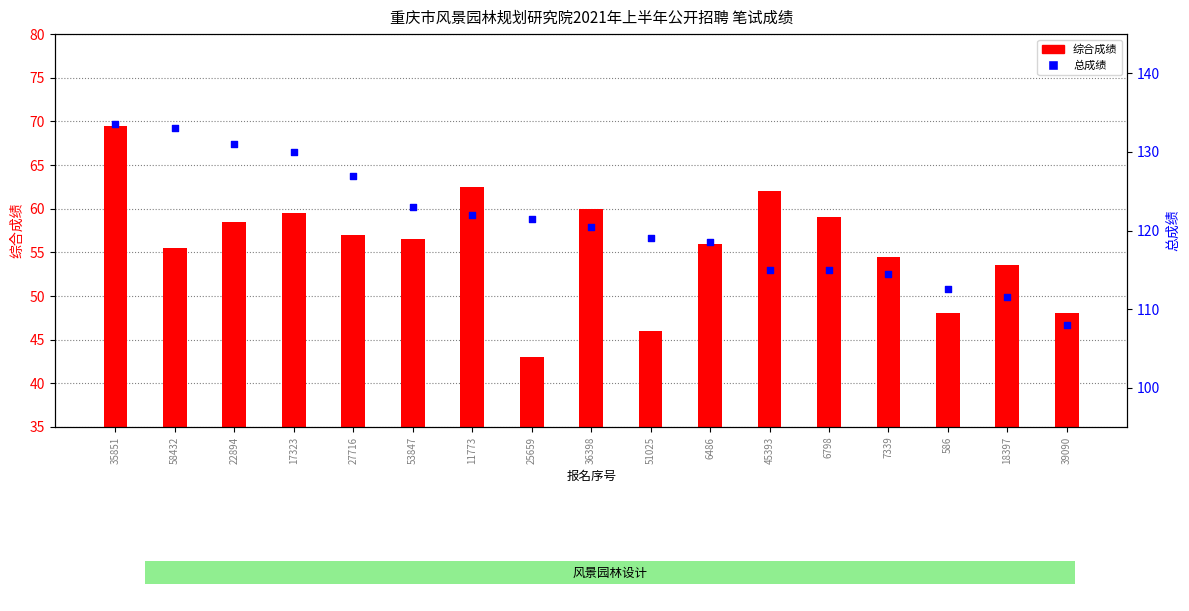

Is the value of 综合成绩 at 586 greater than the value of 总成绩 at 51025?

No